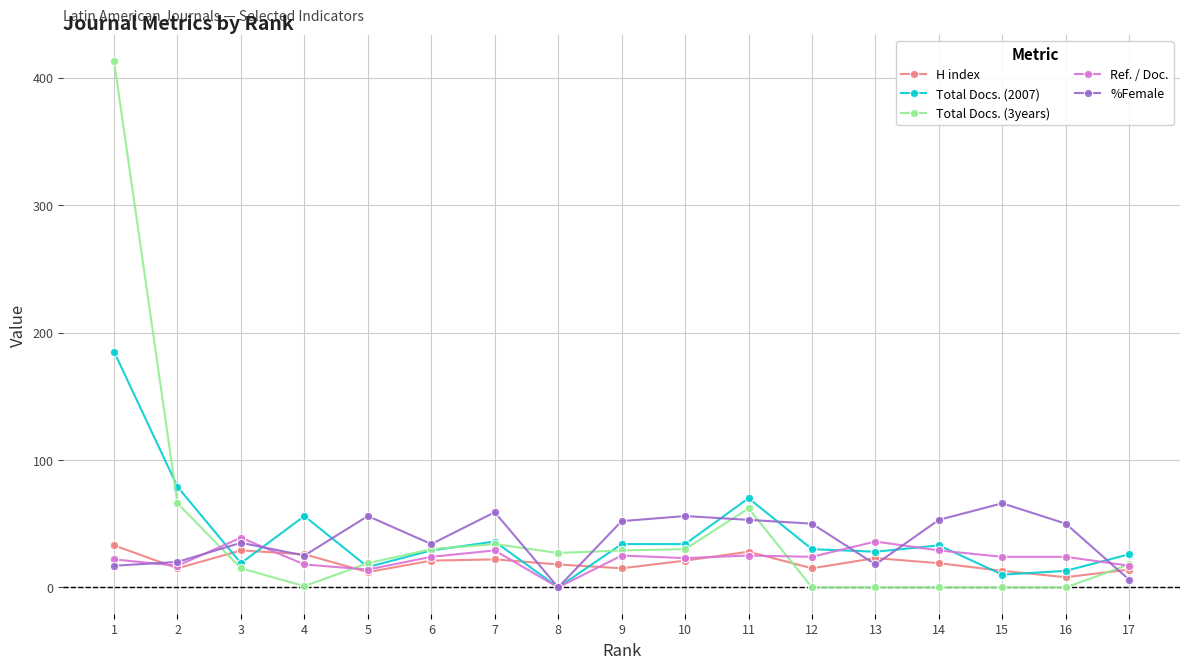

Is the value of Ref. / Doc. at 10 greater than the value of Total Docs. (3years) at 17?

Yes